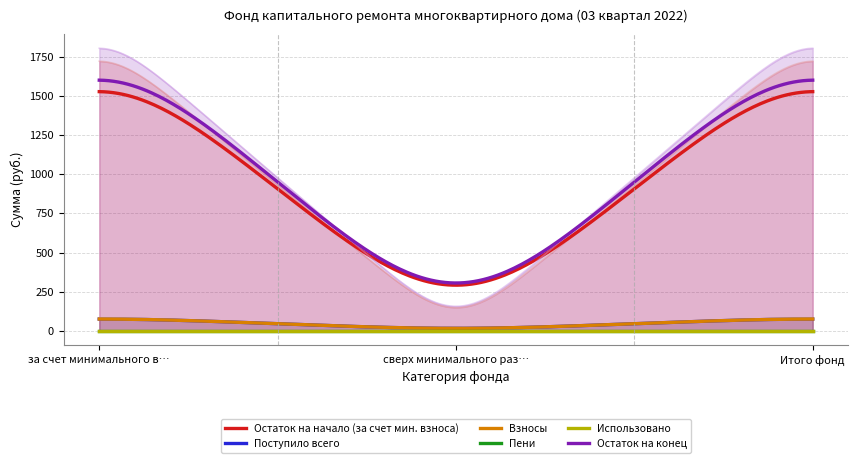

True or false: Поступило всего and Остаток на конец intersect in this chart.

False